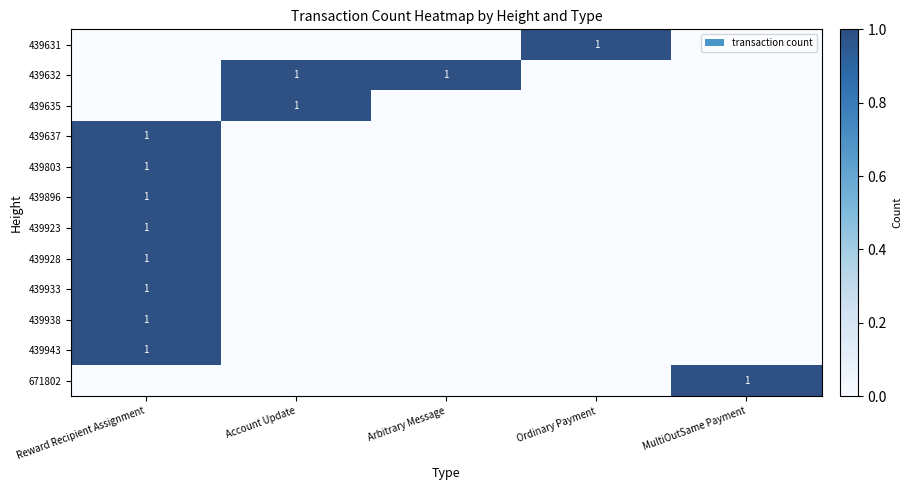

The value of 439923 at Reward Recipient Assignment is 1. True or false?

True